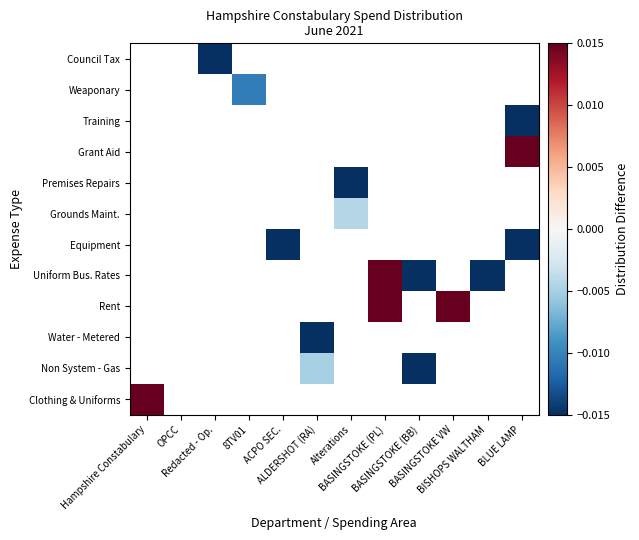

What is the greatest value displayed?

0.4